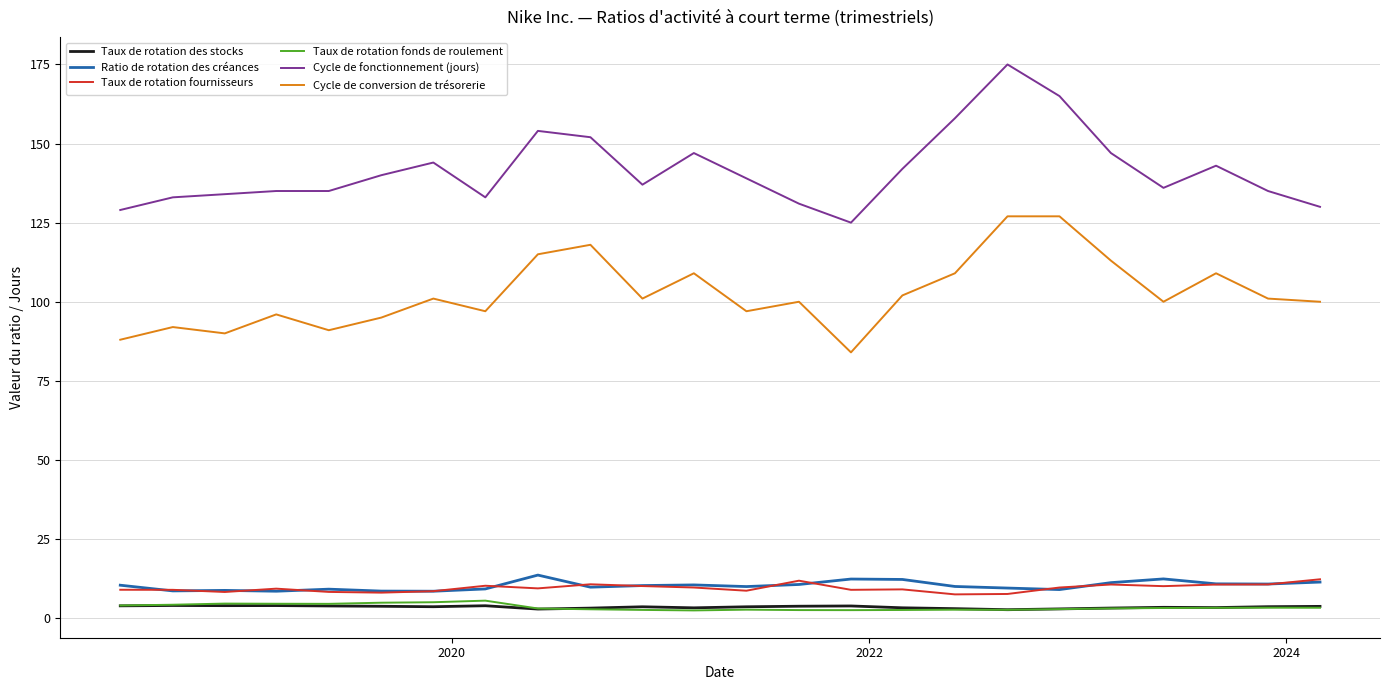

Does the chart display data point markers on the line(s)?

No